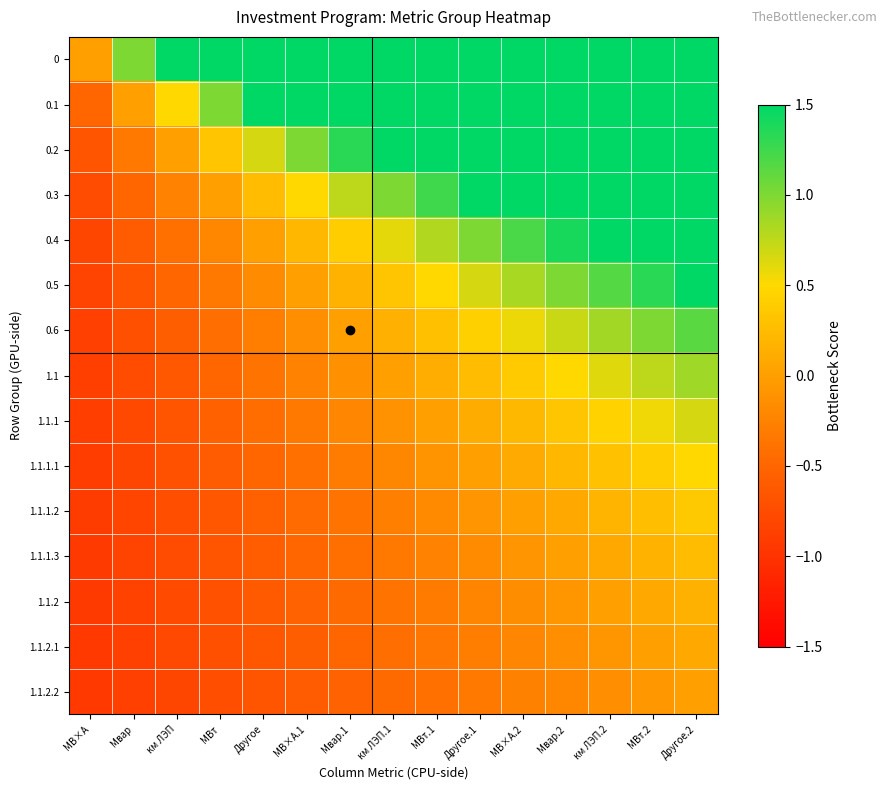

What is the spread (max minus min) of values at Мвар.2?

11.2